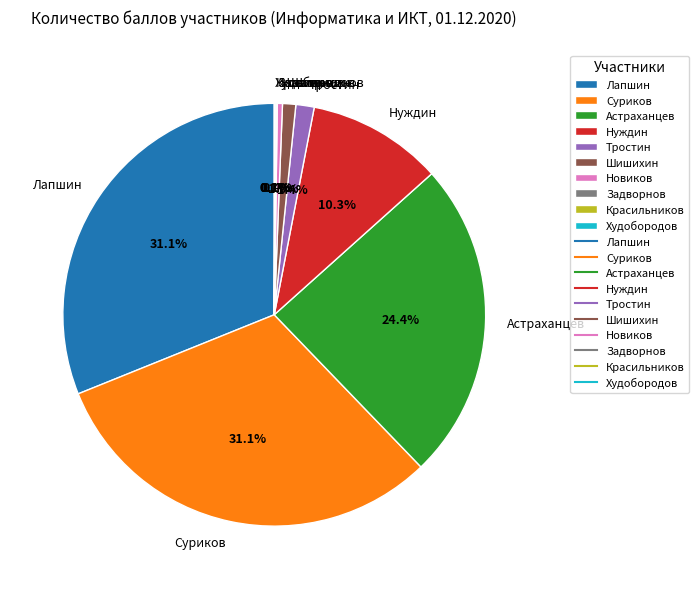

To the nearest percent, what is the difference between the largest and smallest slice percentages?

31%